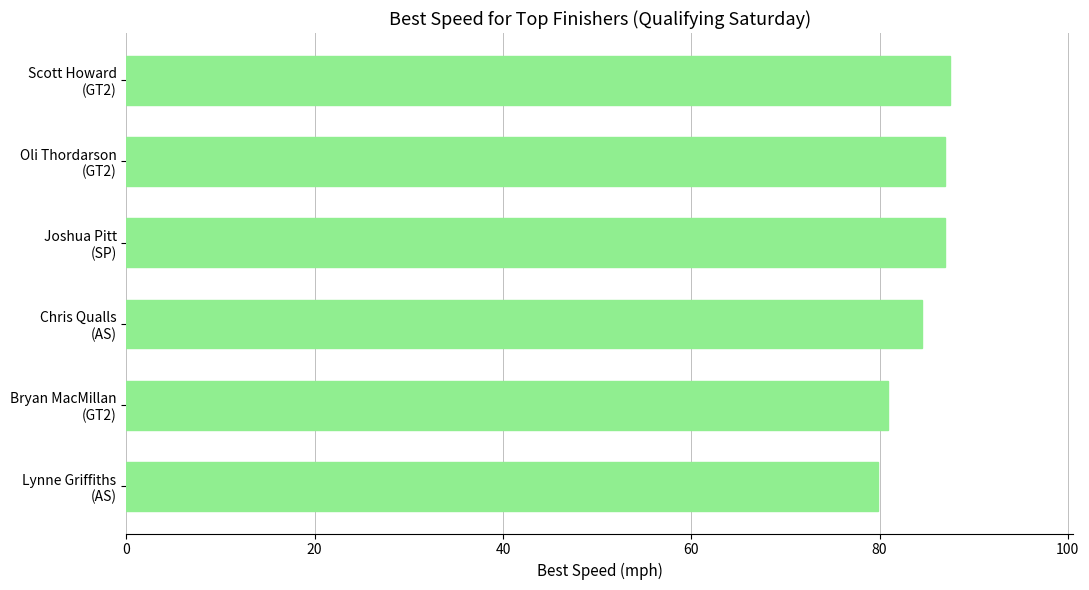

What is the average value?

84.4